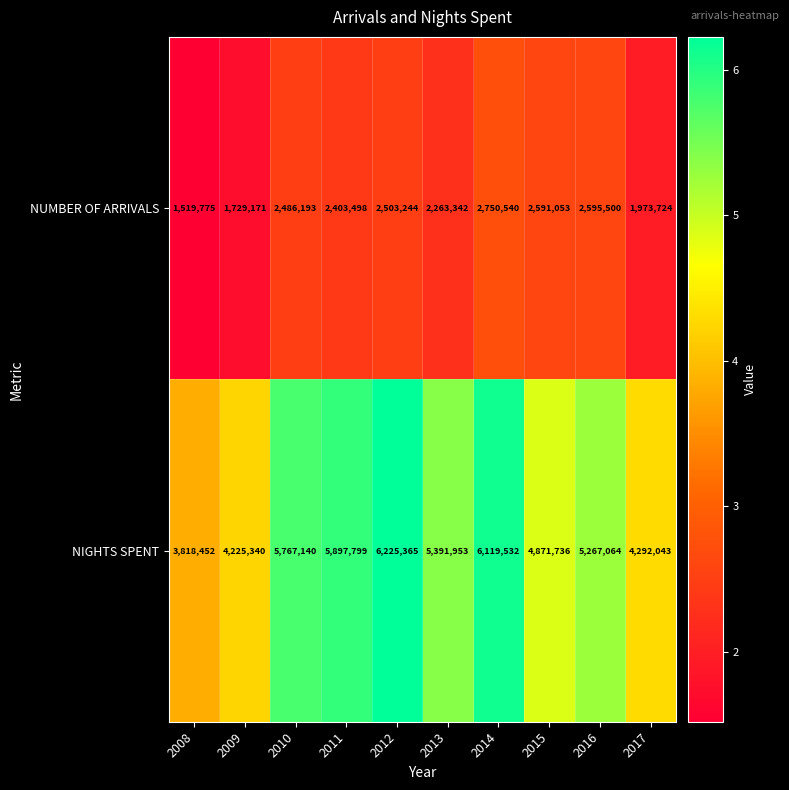

What is the spread (max minus min) of values at 2017?

2318319